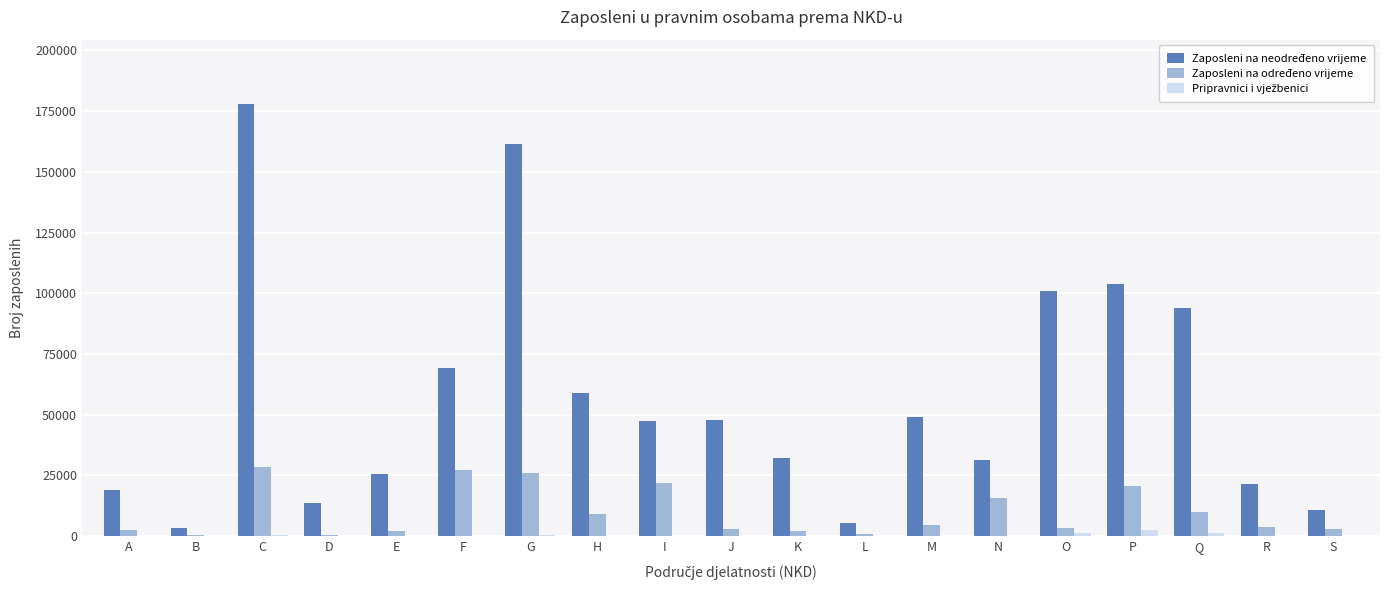

Which series has the widest spread of values?

Zaposleni na neodređeno vrijeme